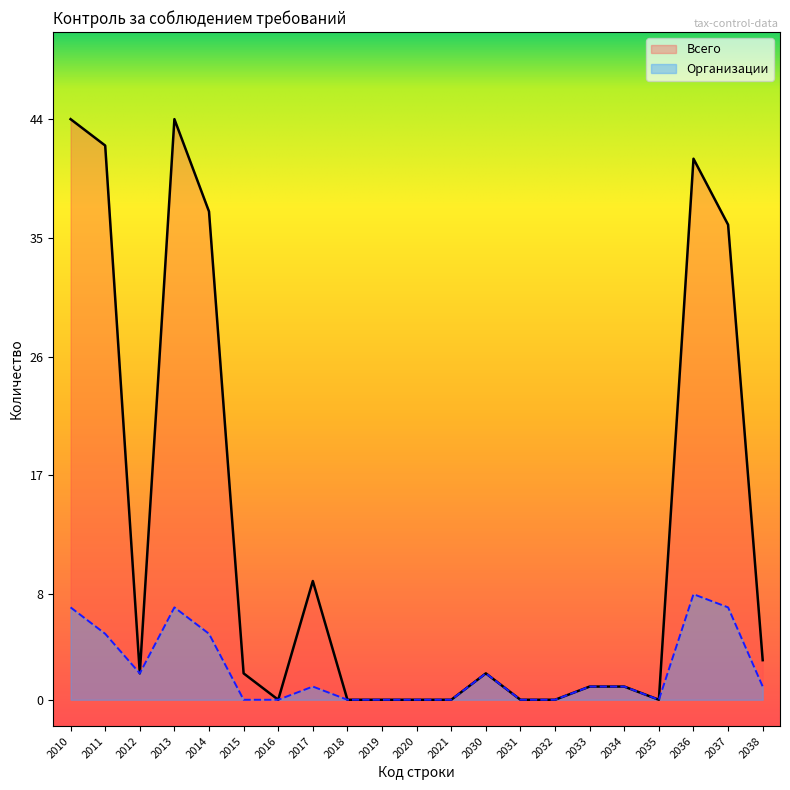

Where does the Организации series first go above 1?

2010